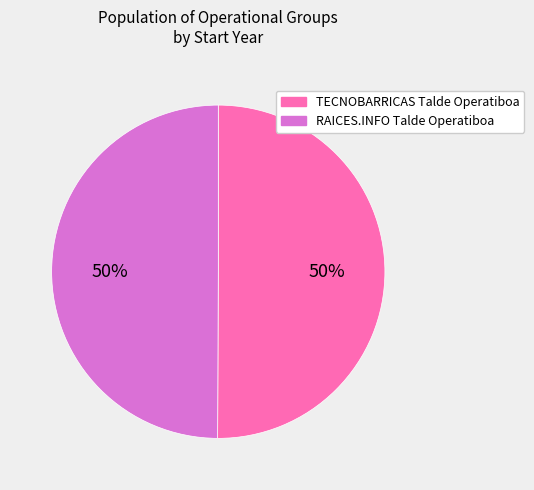

How many segments does this pie chart have?

2